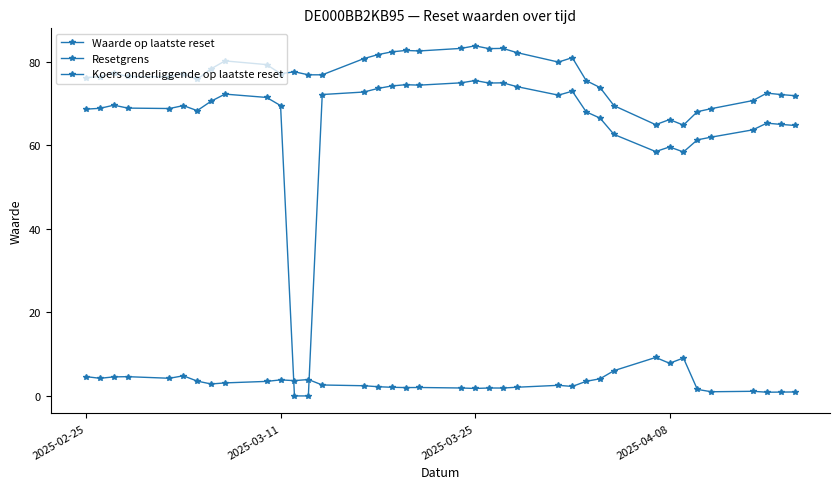

What is the difference between the maximum and minimum values in the Resetgrens series?

19.0